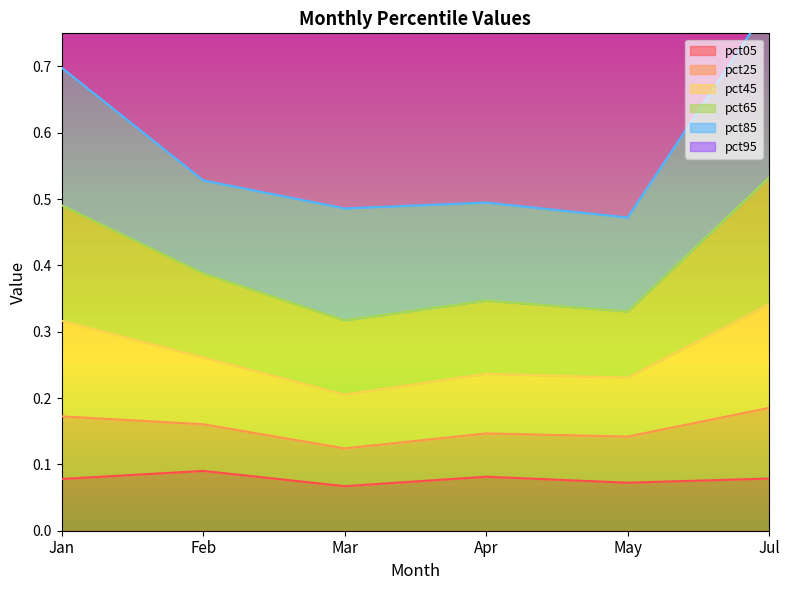

Count the number of categories in the chart.

6